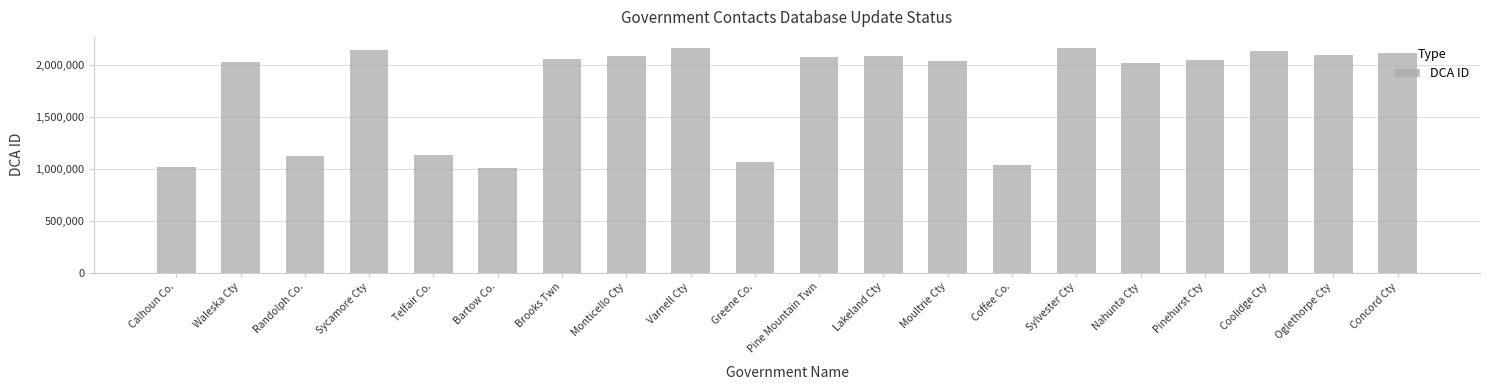

What is the sum of all values?

35600217